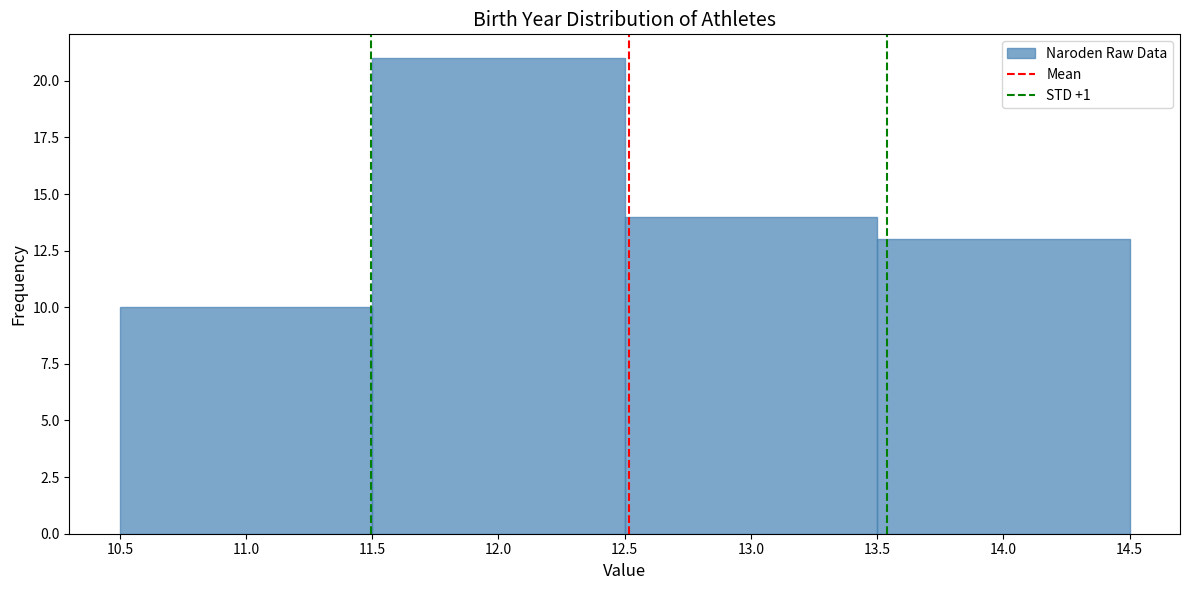

Reading left to right, transcribe this chart: for each bar, give the range it covers on the x-axis and its height. The values are not printed on the chart, so give them approximately, as read against the axis.

10.5 to 11.5: 10
11.5 to 12.5: 21
12.5 to 13.5: 14
13.5 to 14.5: 13